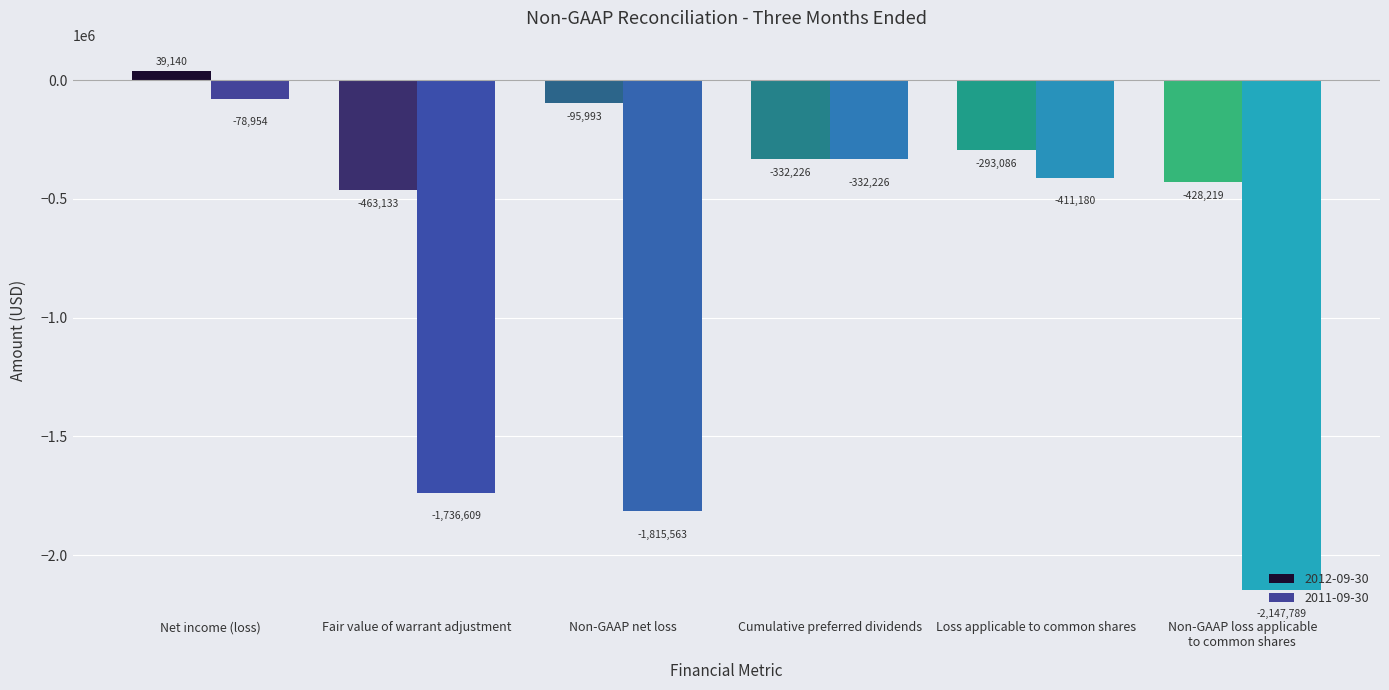

List the labels in order of 2011-09-30 value, largest first.

Net income (loss), Cumulative preferred dividends, Loss applicable to common shares, Fair value of warrant adjustment, Non-GAAP net loss, Non-GAAP loss applicable
to common shares